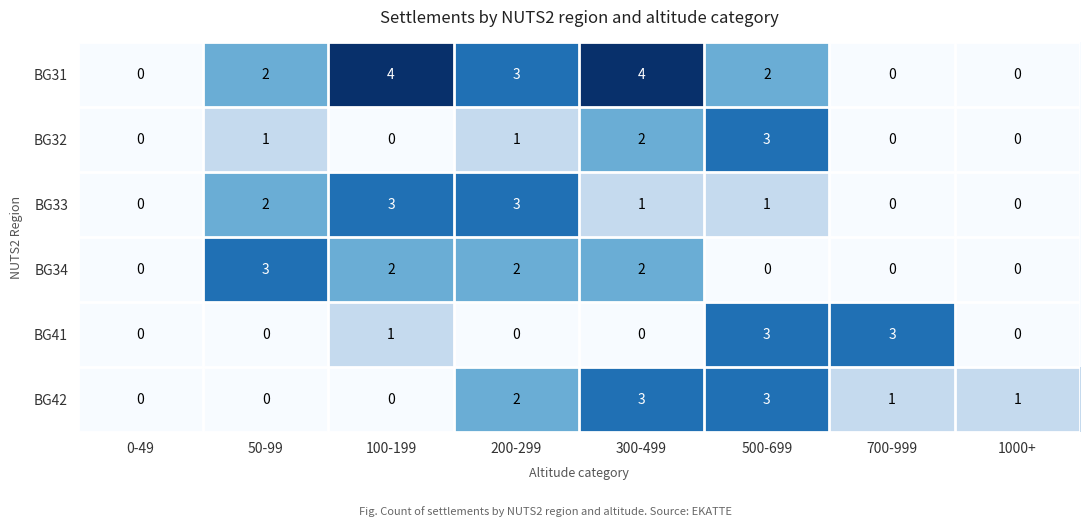

Which series has the largest range (max minus min)?

BG31